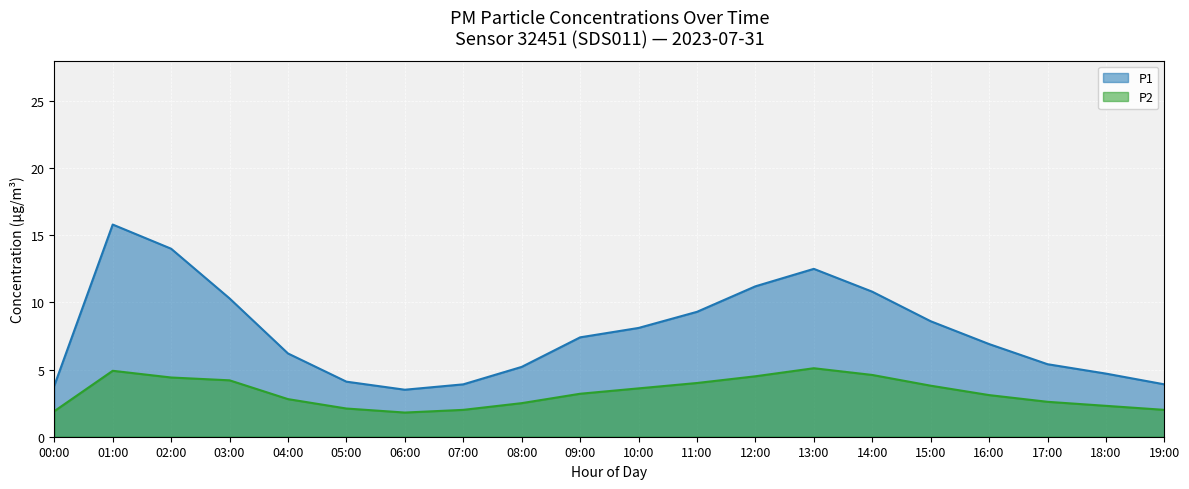

What are all the series names shown in the legend?

P1, P2